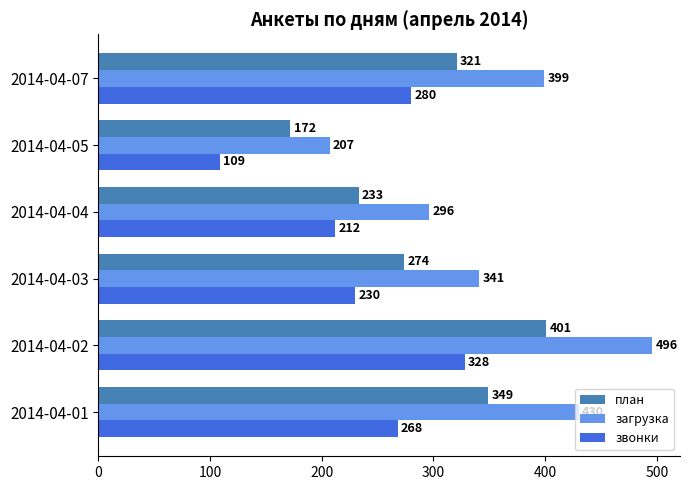

What are all the series names shown in the legend?

план, загрузка, звонки